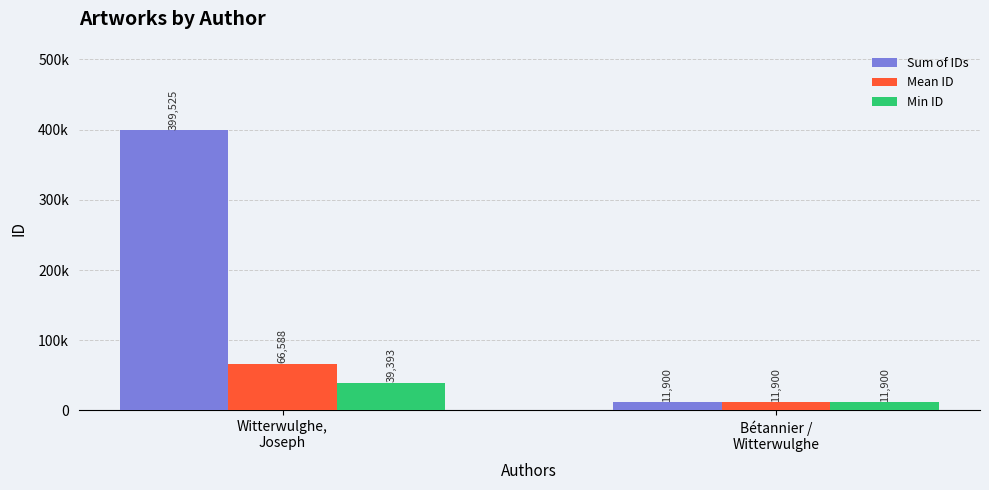

What is the label of the 1st bar from the right?

Bétannier /
Witterwulghe